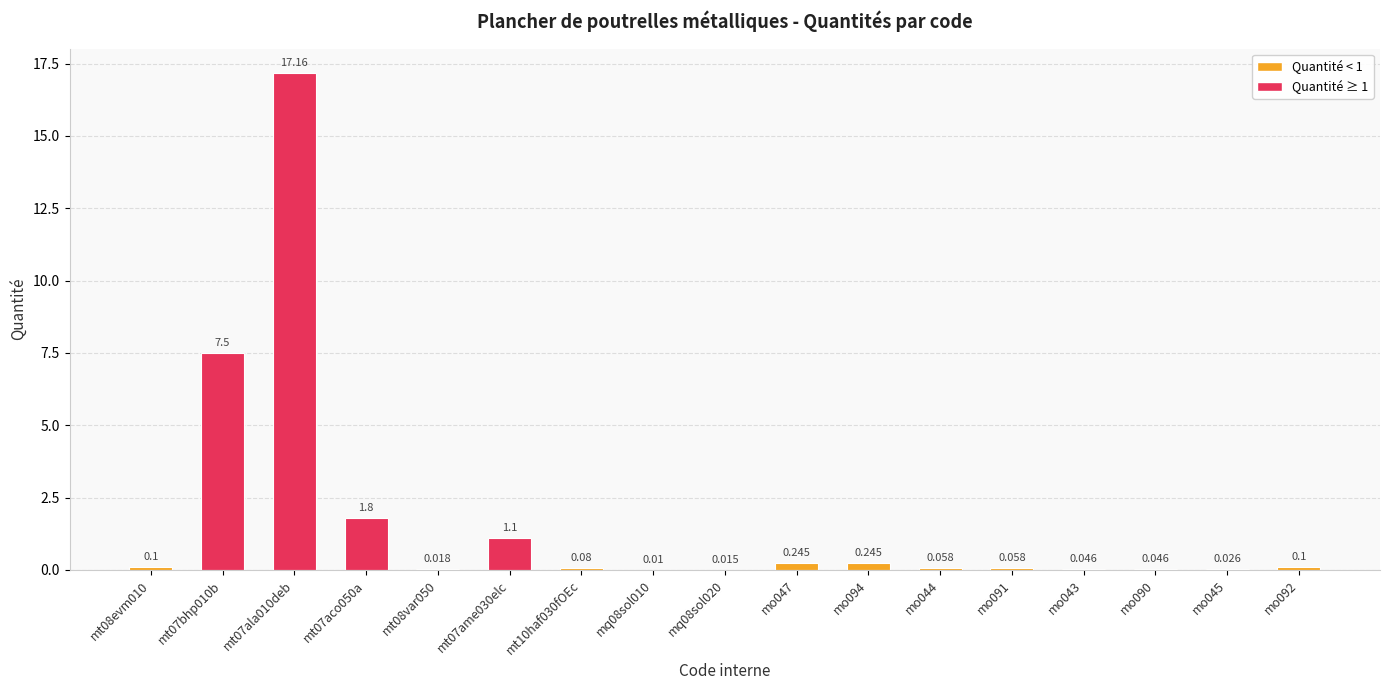

Are the bars grouped side by side (vs. stacked)?

No